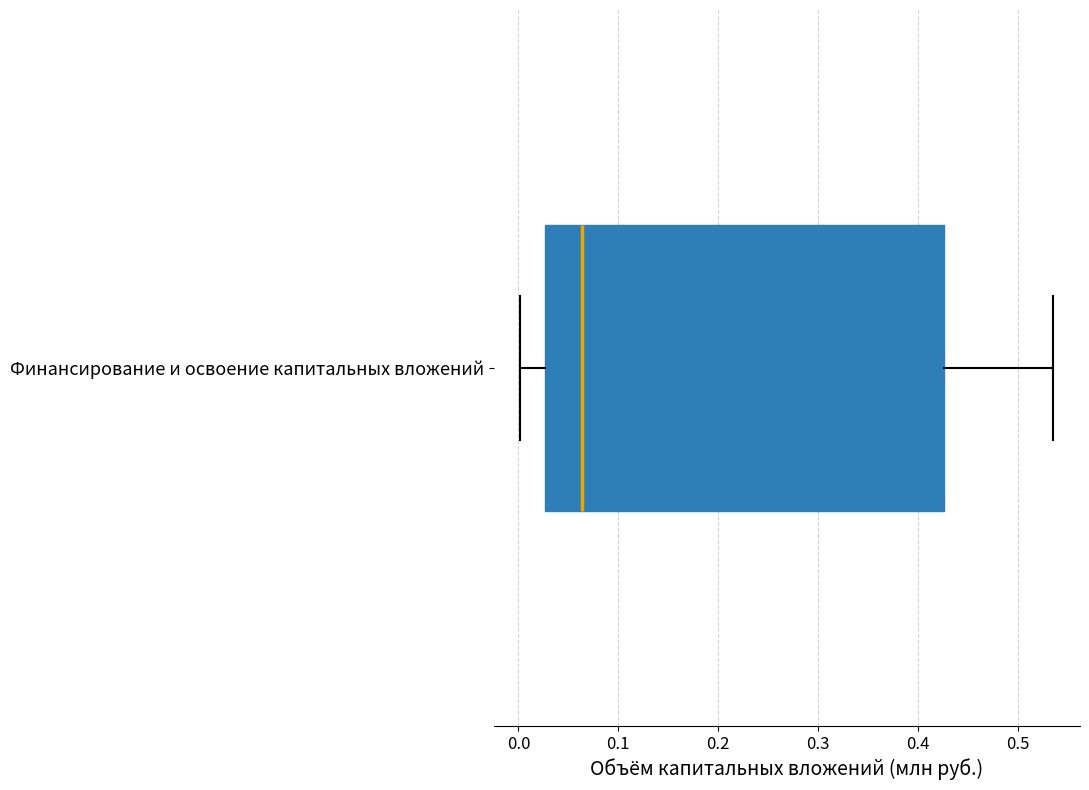

Read this box plot against the x-axis: the position of the median line, the range covered by the box, and the ends of both whiskers. The values are not printed on the chart, so give them approximately, as read against the axis.

median 0.06, box 0.03 to 0.43, whiskers 0.00 to 0.54